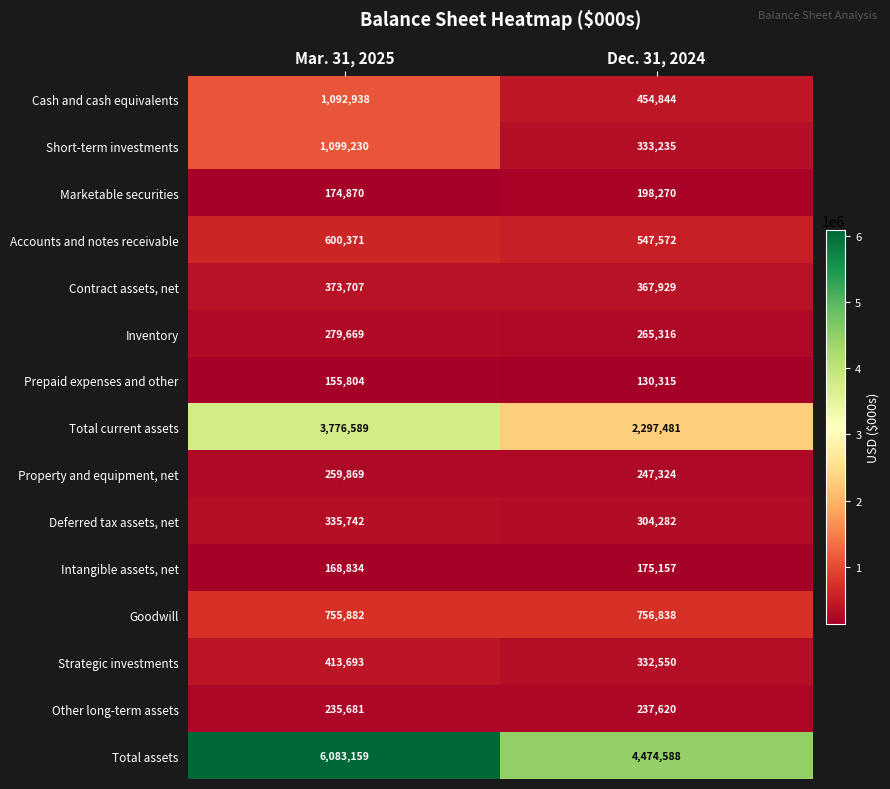

At which category is the sum across all series the highest?

Mar. 31, 2025